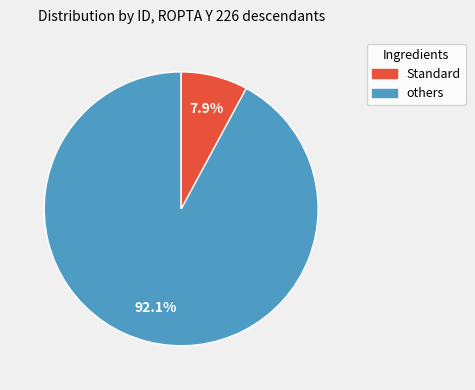

Does any single category account for the majority?

Yes